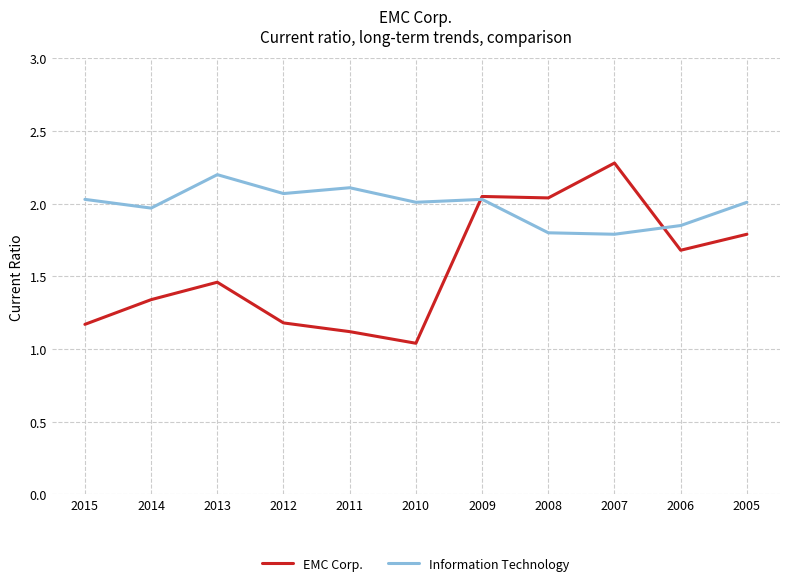

Is it true that Information Technology equals 3.3 at 2011?

False